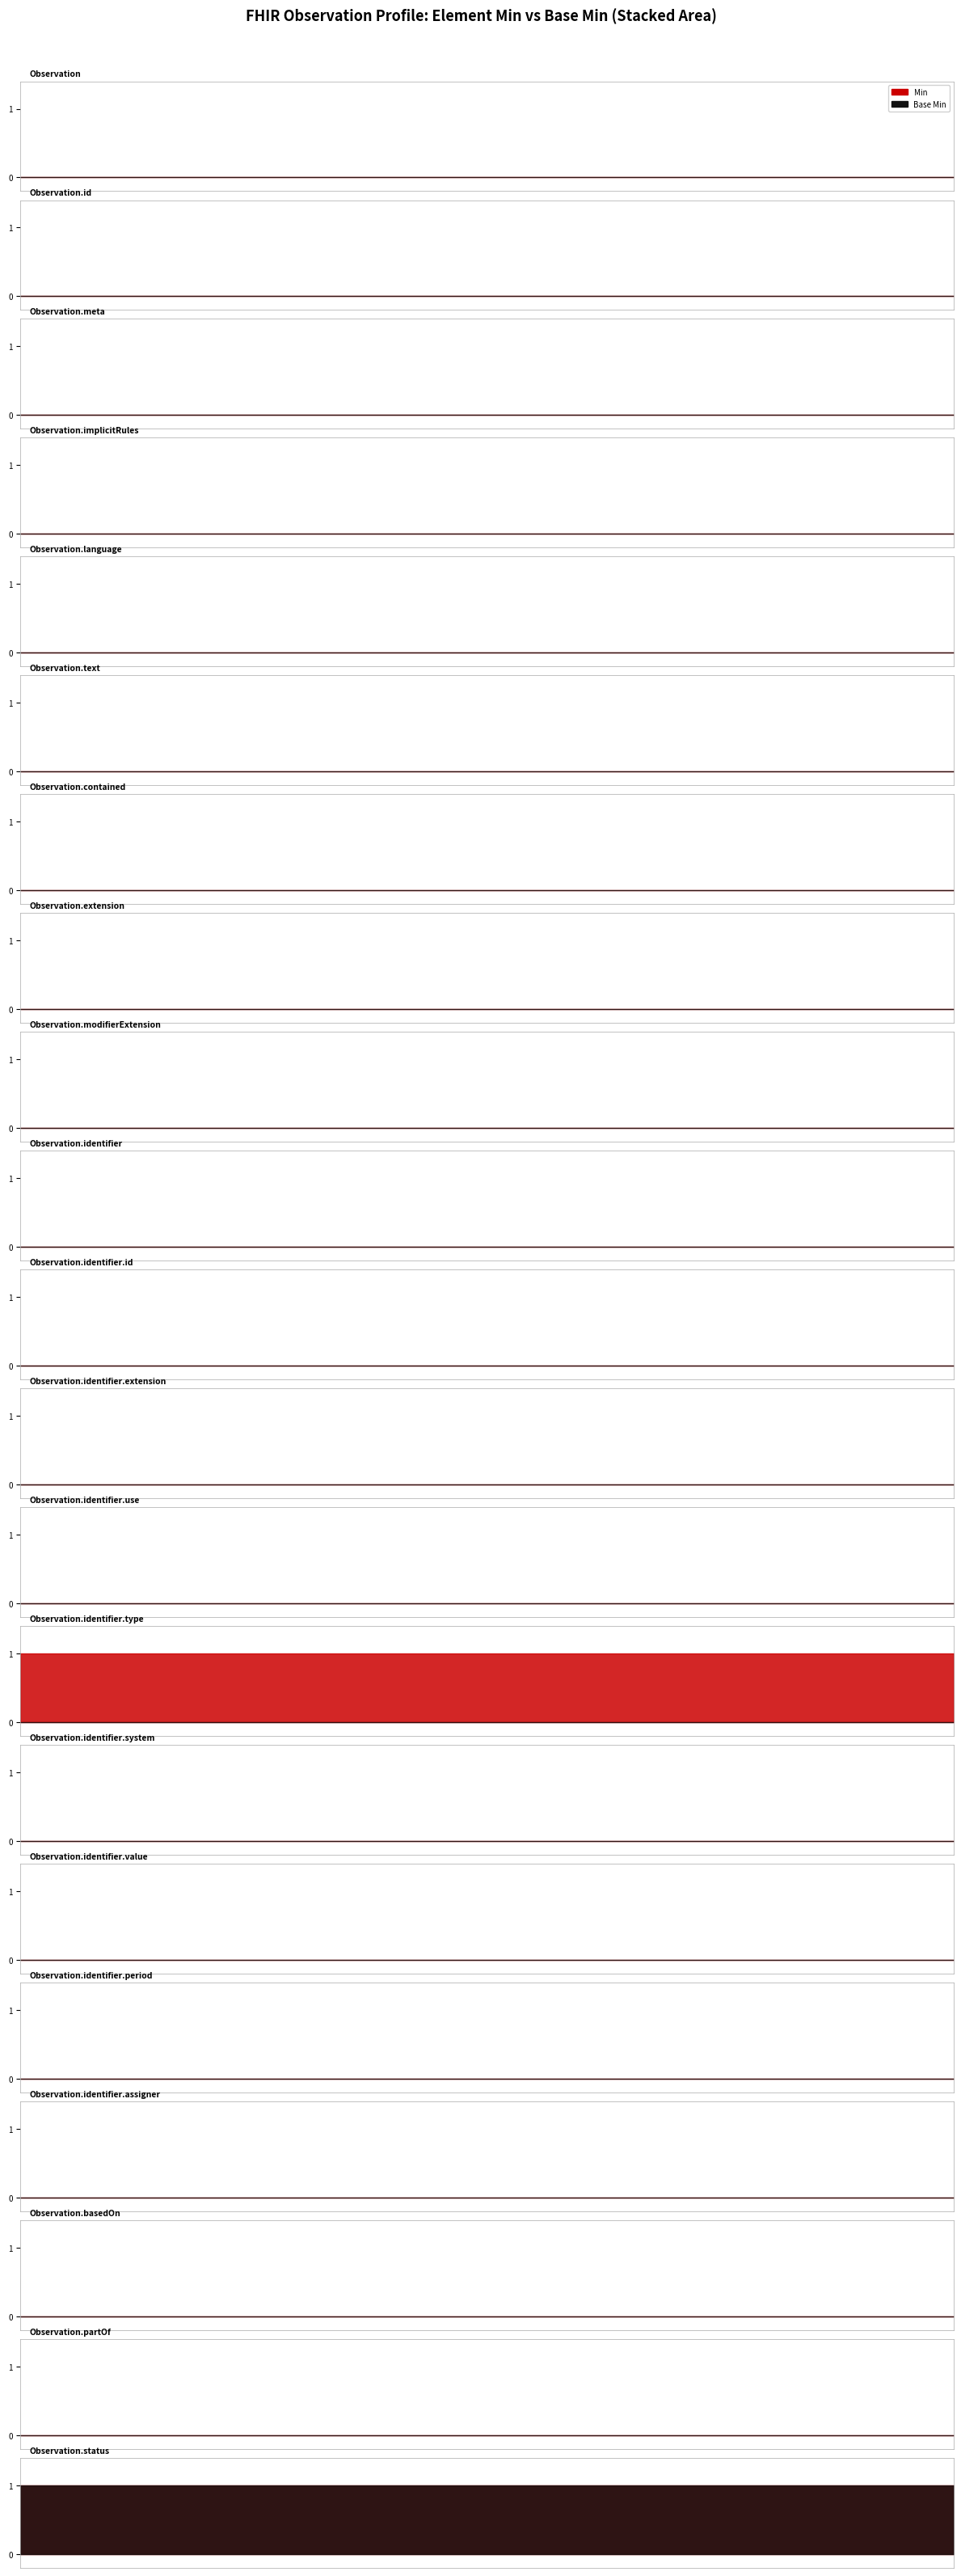

Which series has the widest spread of values?

Base Min